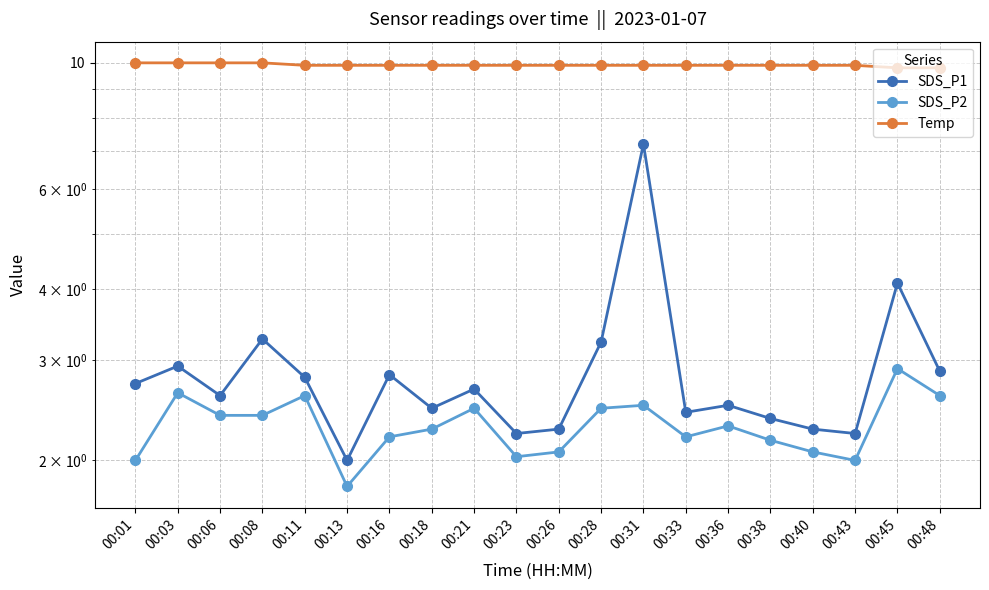

Reading right to left, list all the values displayed in this chart.

SDS_P1: 2.9	4.1	2.2	2.3	2.4	2.5	2.4	7.2	3.2	2.3	2.2	2.7	2.5	2.8	2.0	2.8	3.3	2.6	2.9	2.7
SDS_P2: 2.6	2.9	2.0	2.1	2.2	2.3	2.2	2.5	2.5	2.1	2.0	2.5	2.3	2.2	1.8	2.6	2.4	2.4	2.6	2.0
Temp: 9.8	9.8	9.9	9.9	9.9	9.9	9.9	9.9	9.9	9.9	9.9	9.9	9.9	9.9	9.9	9.9	10.0	10.0	10.0	10.0